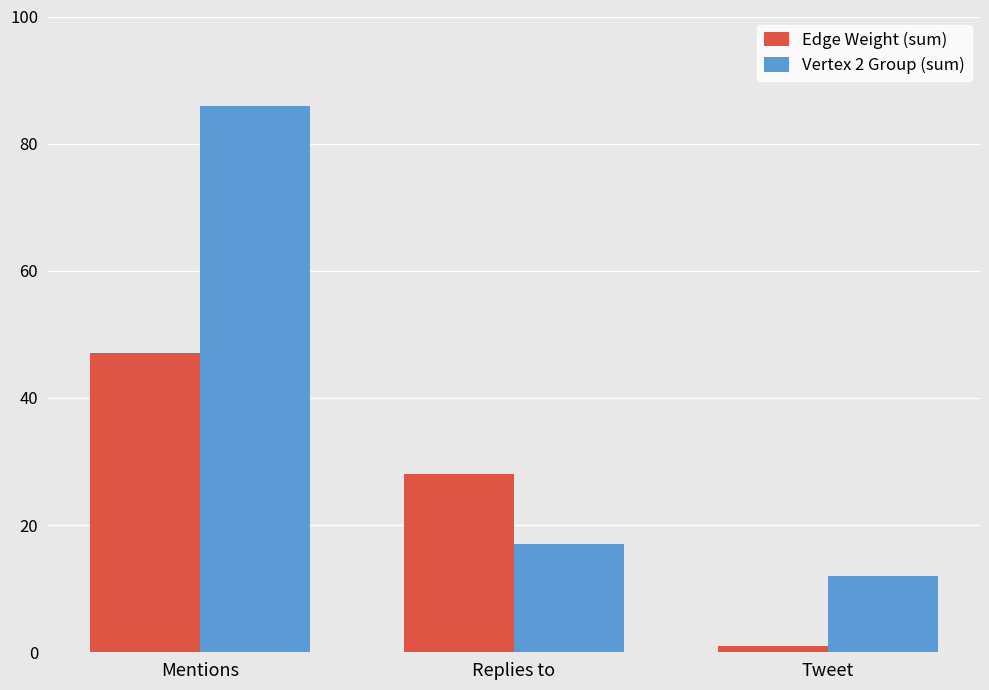

The value of Edge Weight (sum) at Mentions is 47. True or false?

True